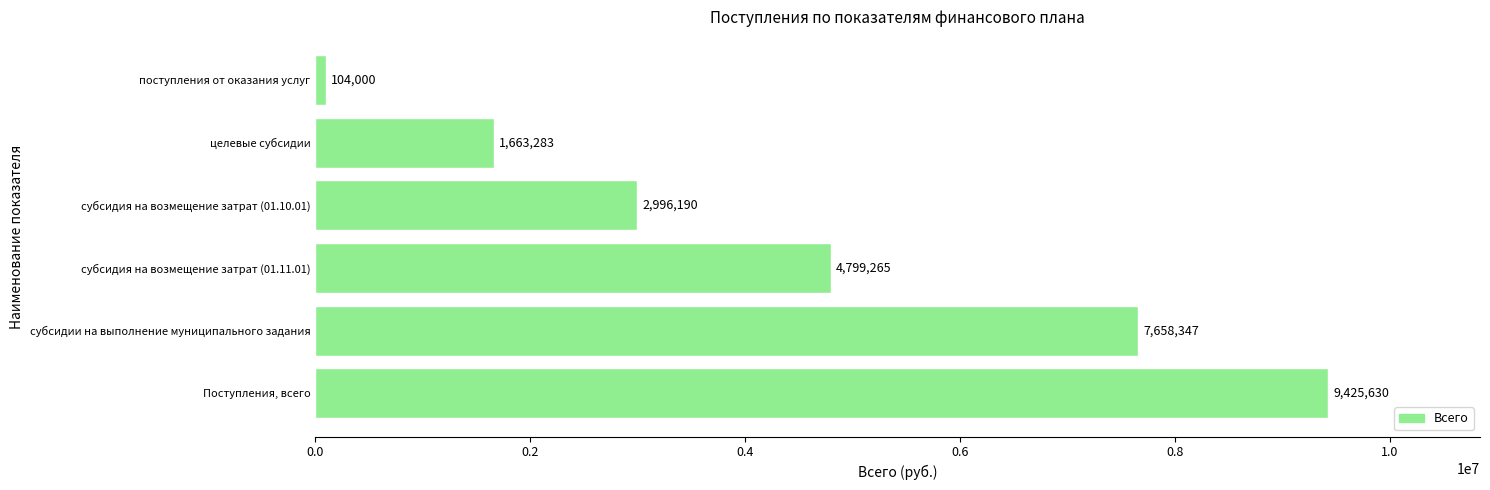

What is the minimum value shown in the chart?

104000